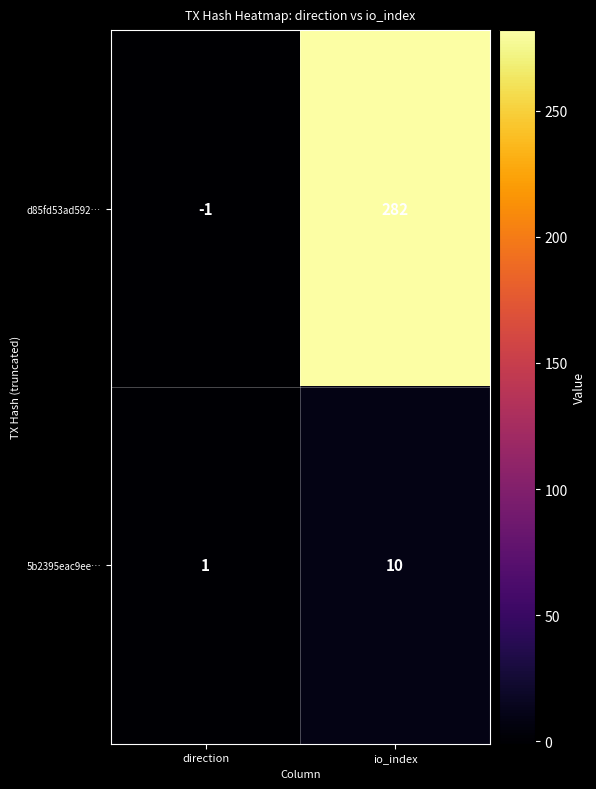

Rank the series at io_index from lowest to highest value.

5b2395eac9ee…, d85fd53ad592…